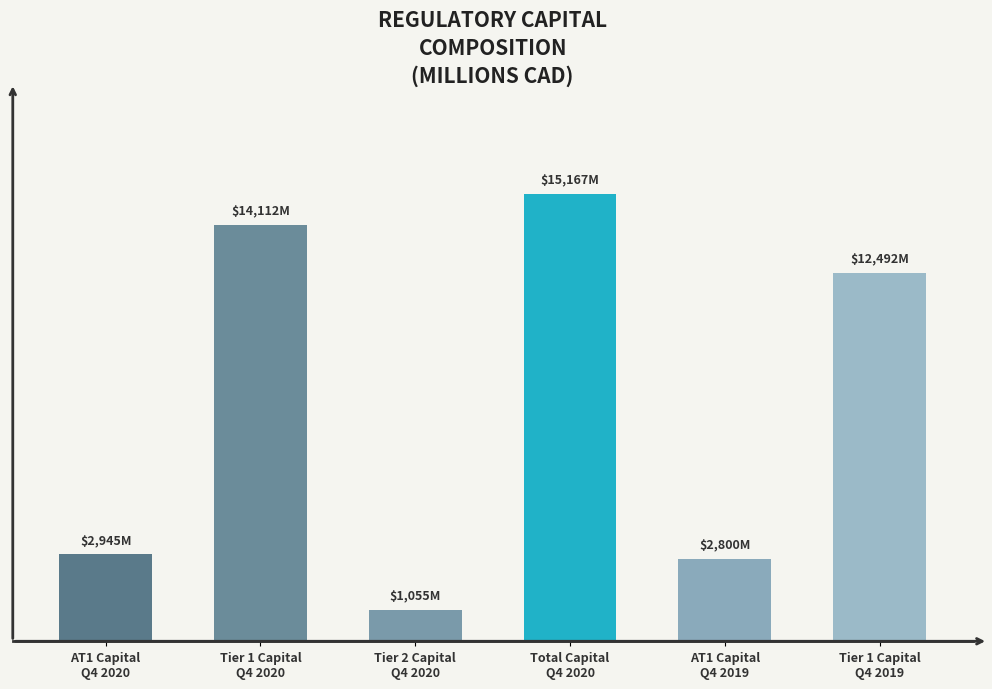

Which label corresponds to the smallest value in the chart?

Tier 2 Capital
Q4 2020